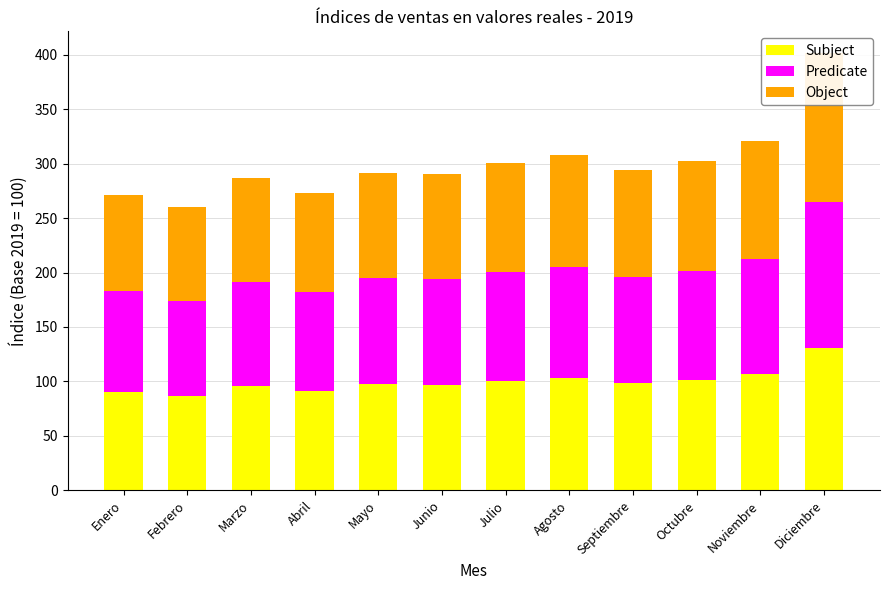

What is the value of the Predicate bar at the 8th from the left?

101.9